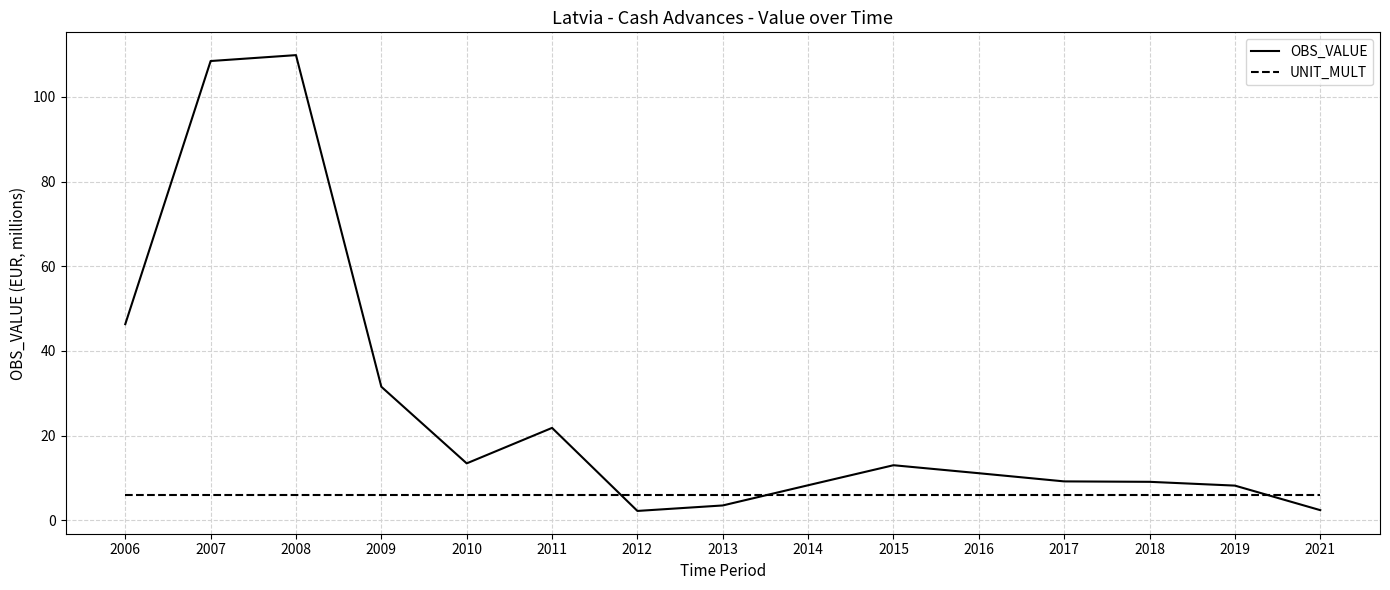

Where do OBS_VALUE and UNIT_MULT first cross each other?

2011 and 2012